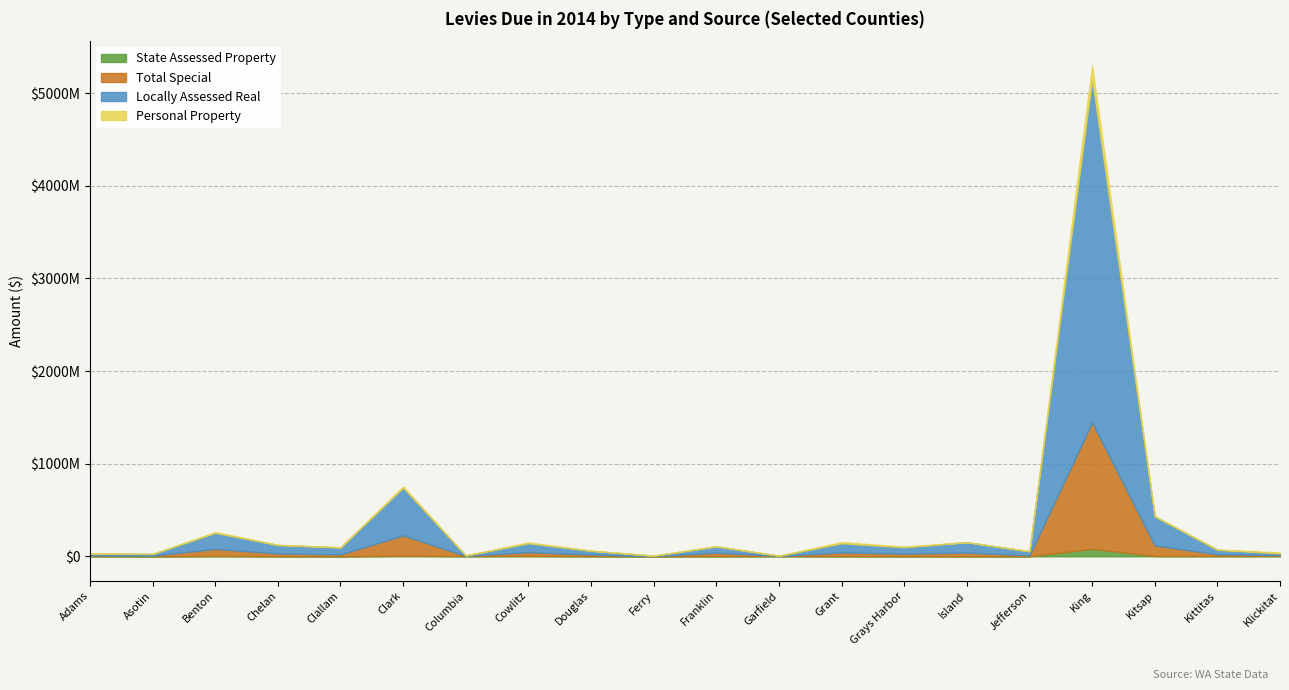

How many data points in Locally Assessed Real are less than 68488944?

10